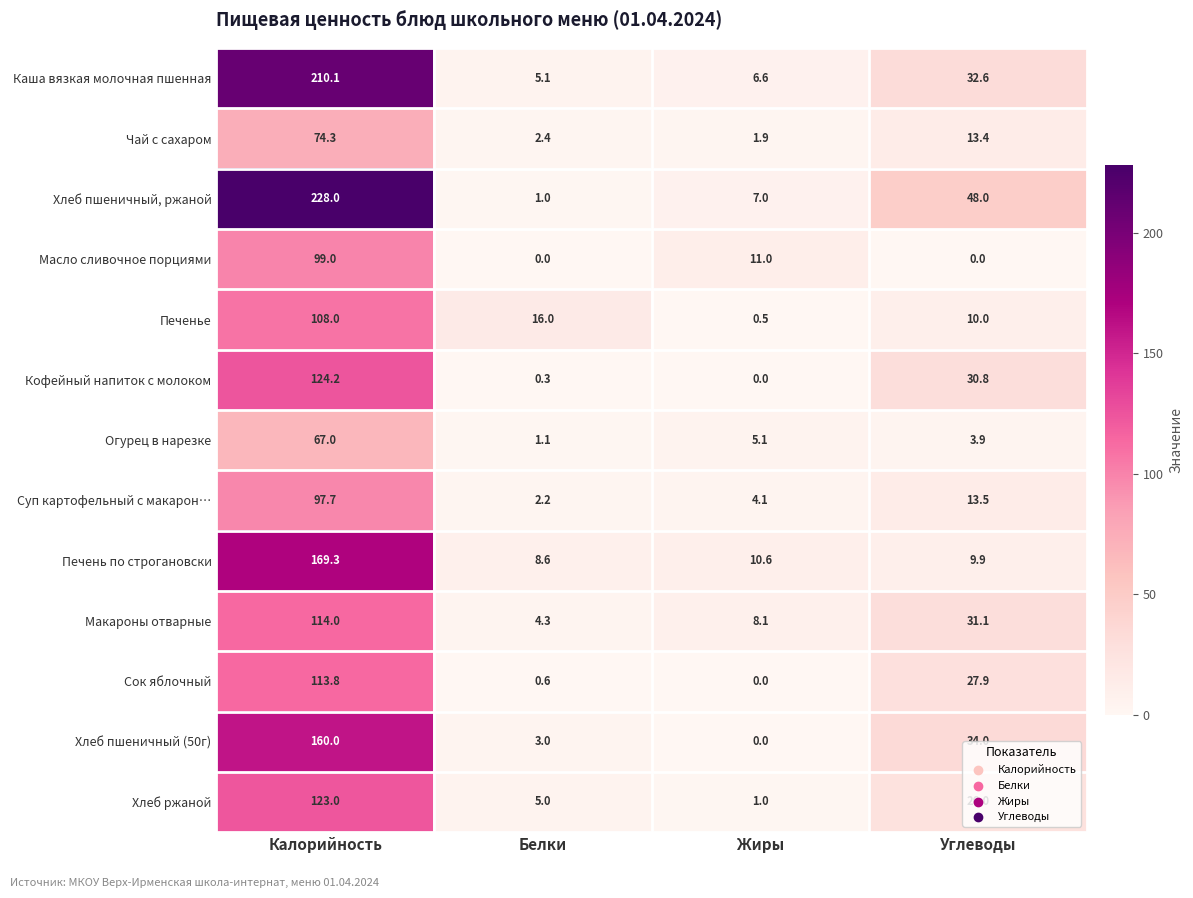

What is the approximate value of Хлеб ржаной at Жиры?

1.0